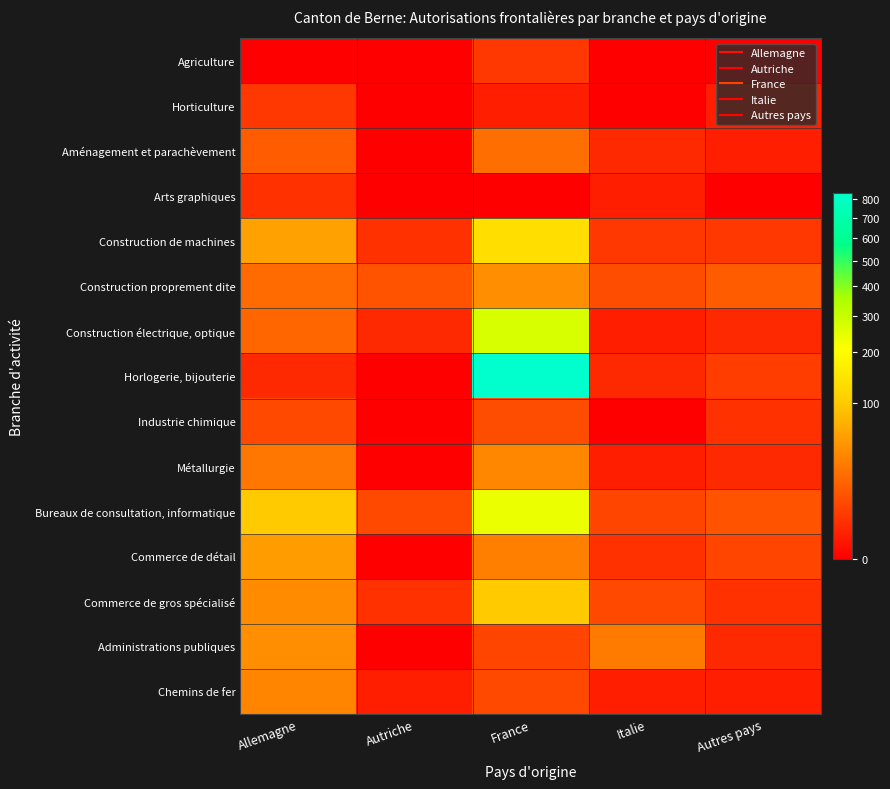

Which series has the widest spread of values?

Horlogerie, bijouterie